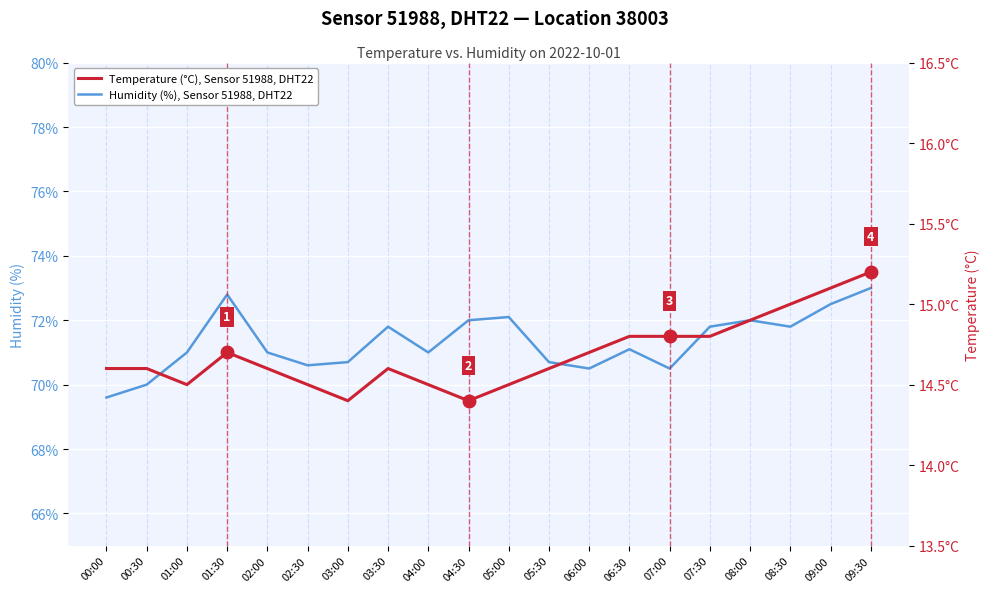

What is the greatest value displayed?

73.0